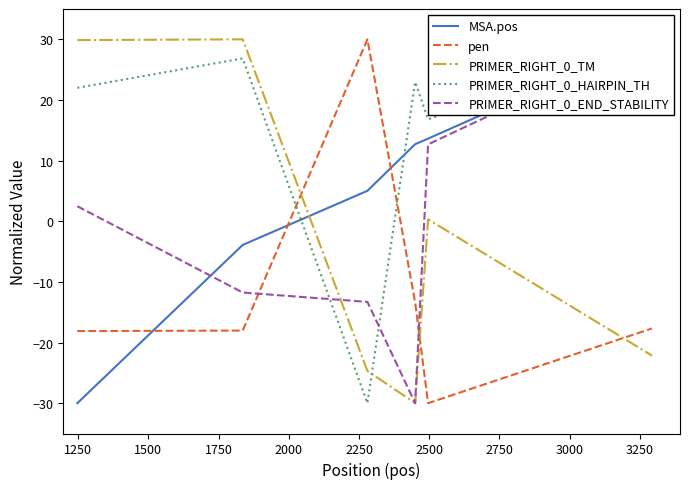

How many values in PRIMER_RIGHT_0_HAIRPIN_TH are above zero?

5